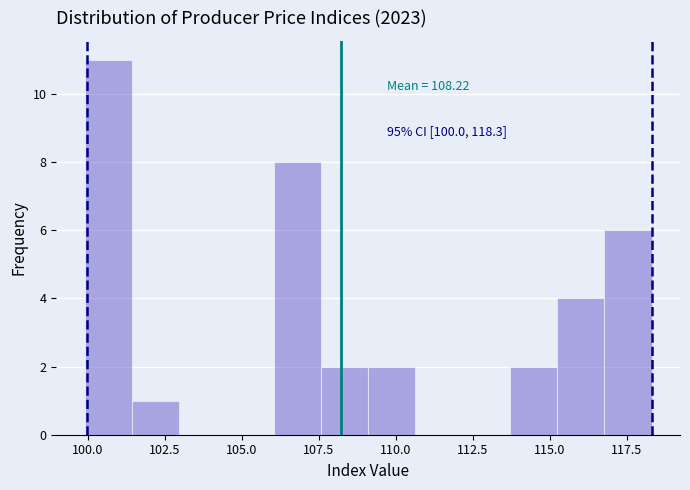

Around what value on the x-axis is the tallest bar? Give the approximate position of its centre, as read against the axis.

100.5